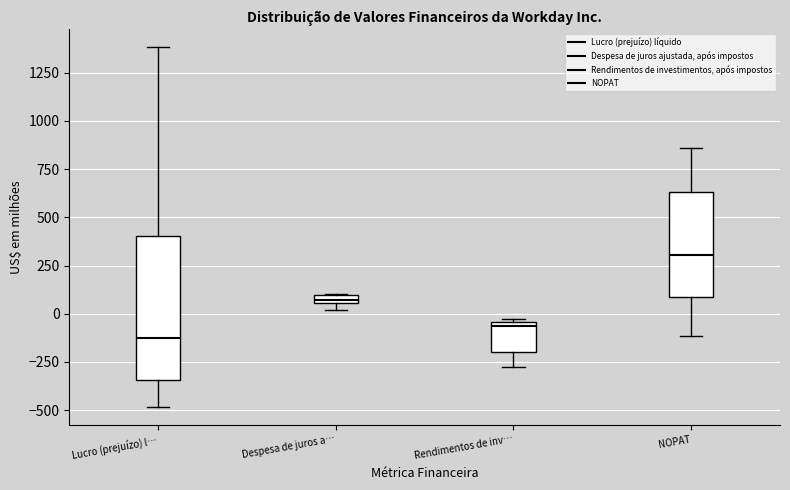

Comparing the boxes themselves (not the whiskers), which one is the tallest?

Lucro (prejuízo) l…